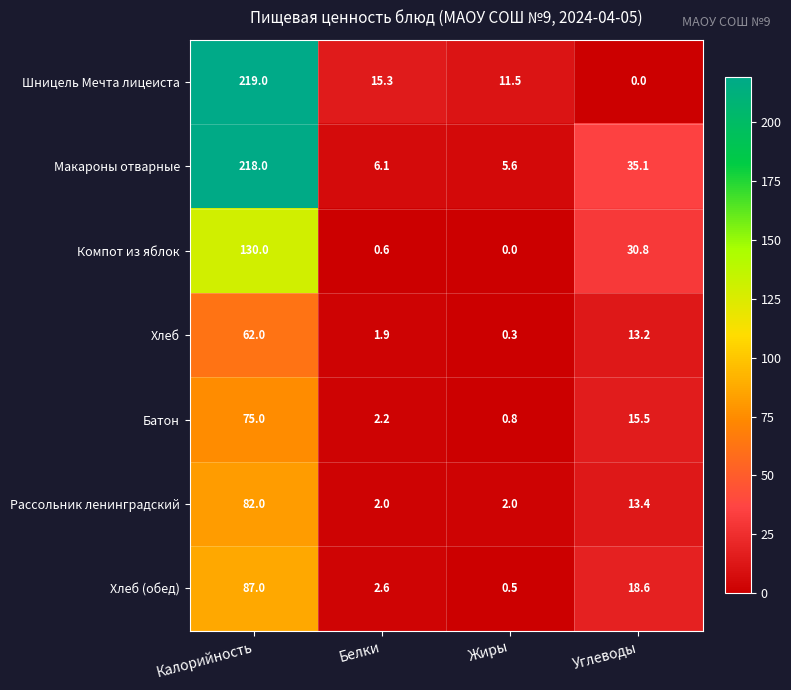

Rank the series at Белки from highest to lowest value.

Шницель Мечта лицеиста, Макароны отварные, Хлеб (обед), Батон, Рассольник ленинградский, Хлеб, Компот из яблок